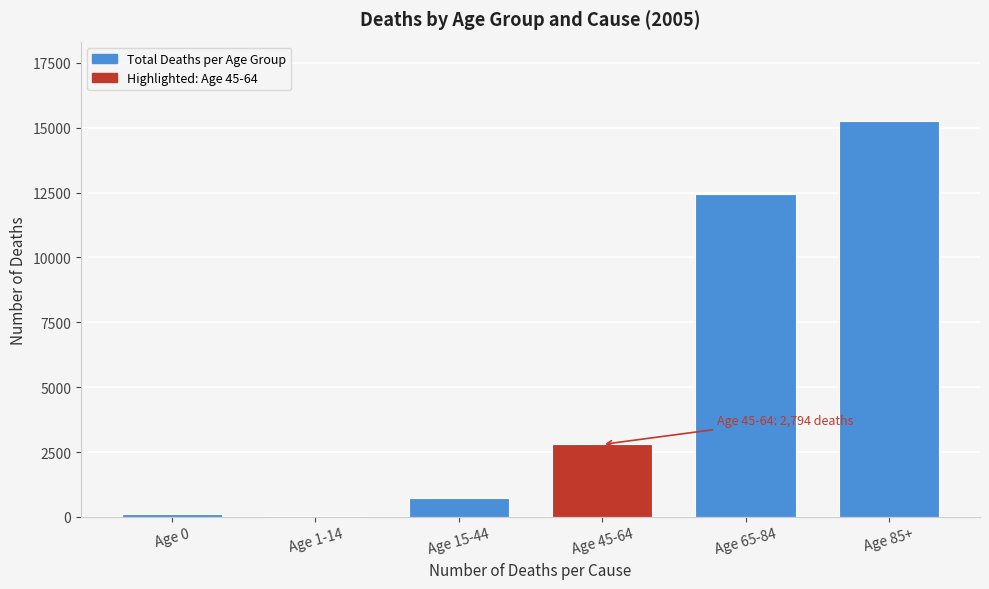

Reading right to left, extract all data points from this chart.

Age 85+=15267	Age 65-84=12446	Age 45-64=2794	Age 15-44=726	Age 1-14=54	Age 0=129